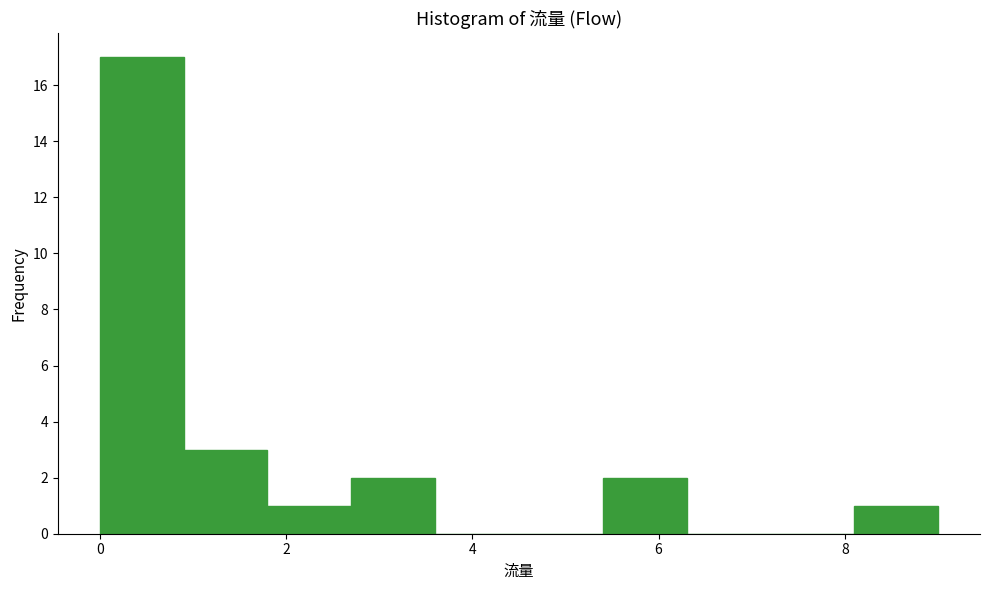

Reading left to right, list every bar in this chart as the range it spans on the x-axis followed by its height. Neither the bar edges nor the heights are printed on the chart, so give them approximately, as read against the axes.

0.0 to 0.9: 17
0.9 to 1.8: 3
1.8 to 2.7: 1
2.7 to 3.6: 2
3.6 to 4.5: 0
4.5 to 5.4: 0
5.4 to 6.3: 2
6.3 to 7.2: 0
7.2 to 8.1: 0
8.1 to 9.0: 1